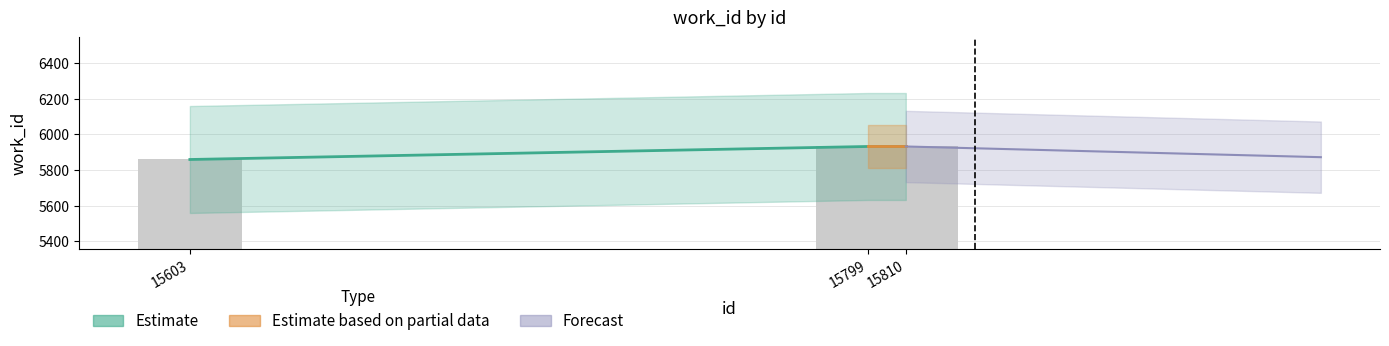

Rank the categories by value from highest to lowest.

15799, 15810, 15603